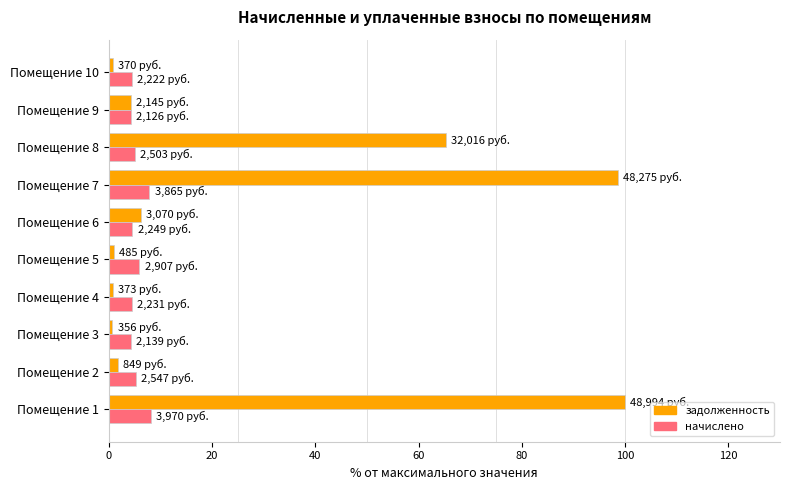

Rank the series by their maximum value, from lowest to highest.

начислено, задолженность